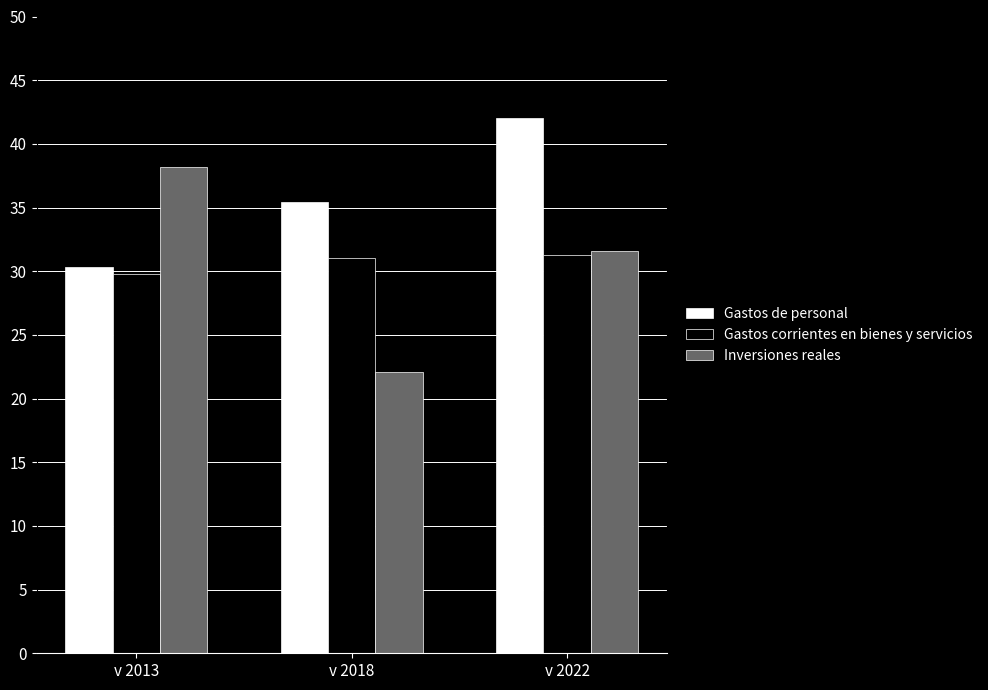

What is the approximate value of Inversiones reales at v 2022?

31.6